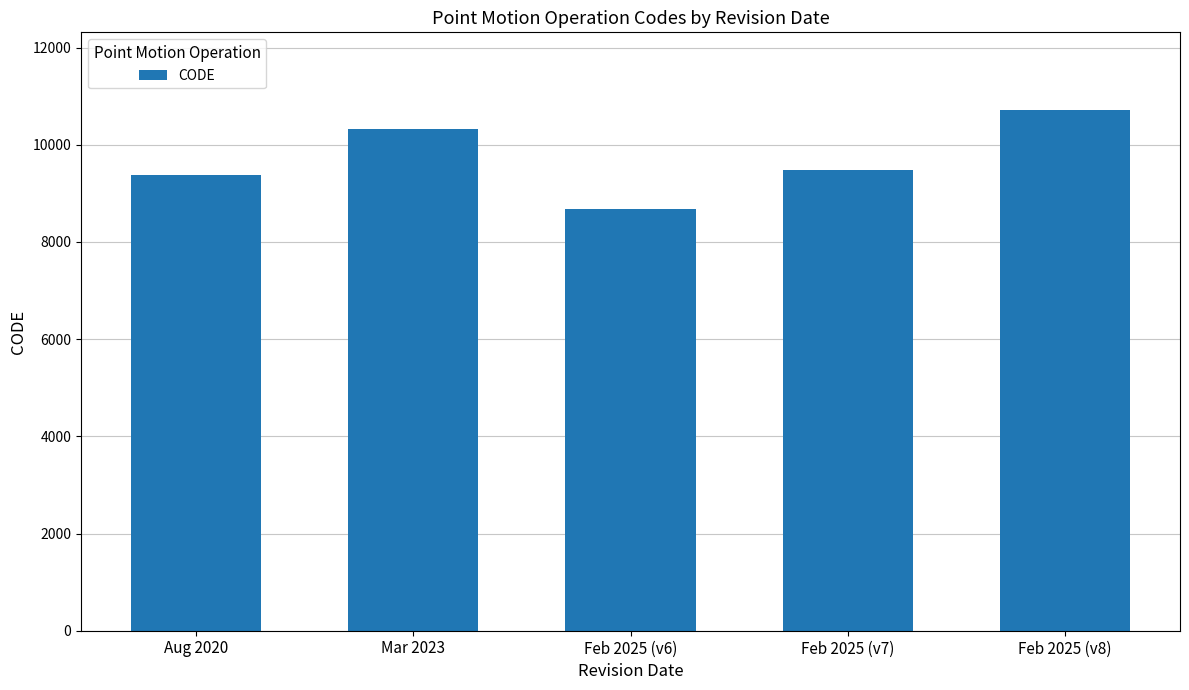

What is the maximum value shown in the chart?

10707